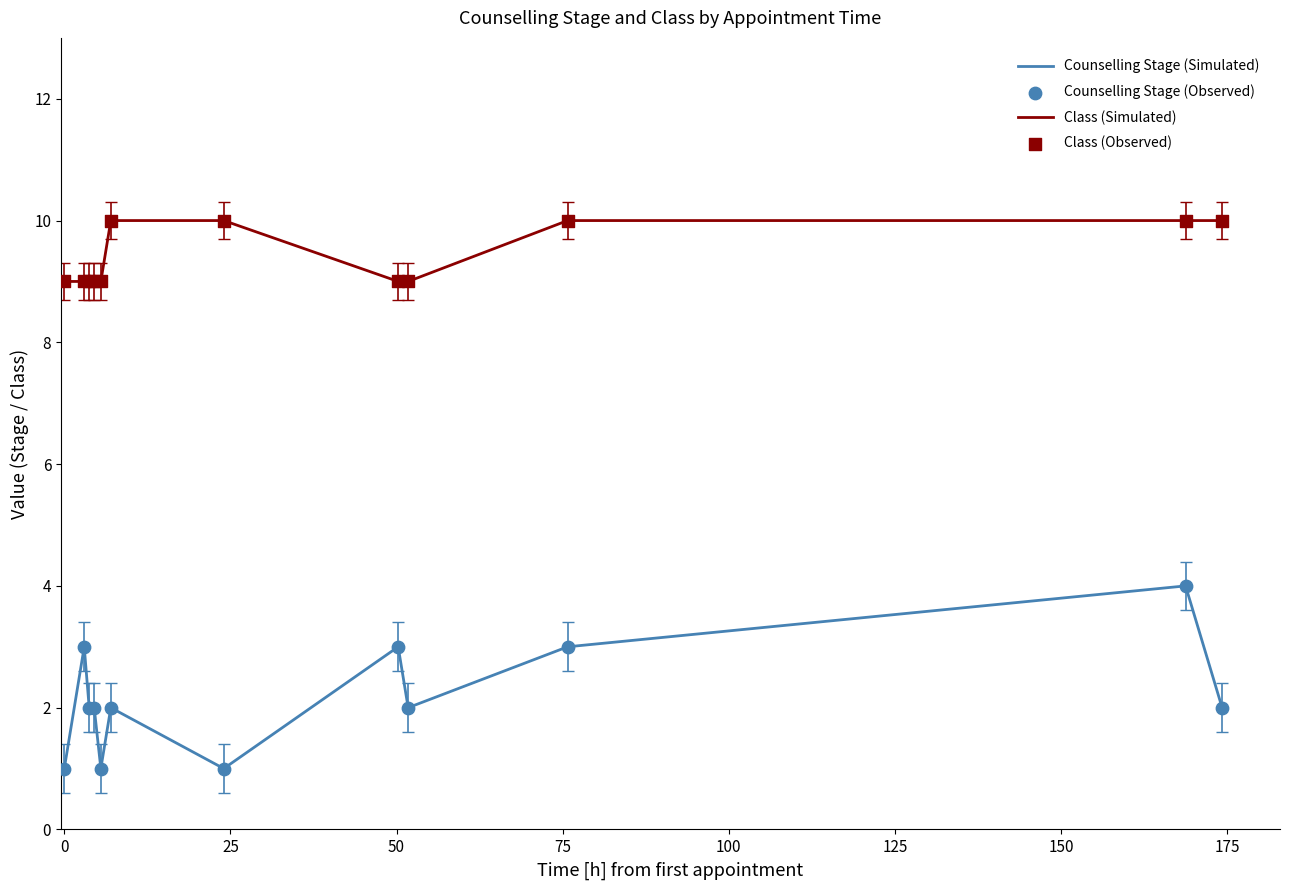

Which series has the largest total across all categories?

Class (Simulated)